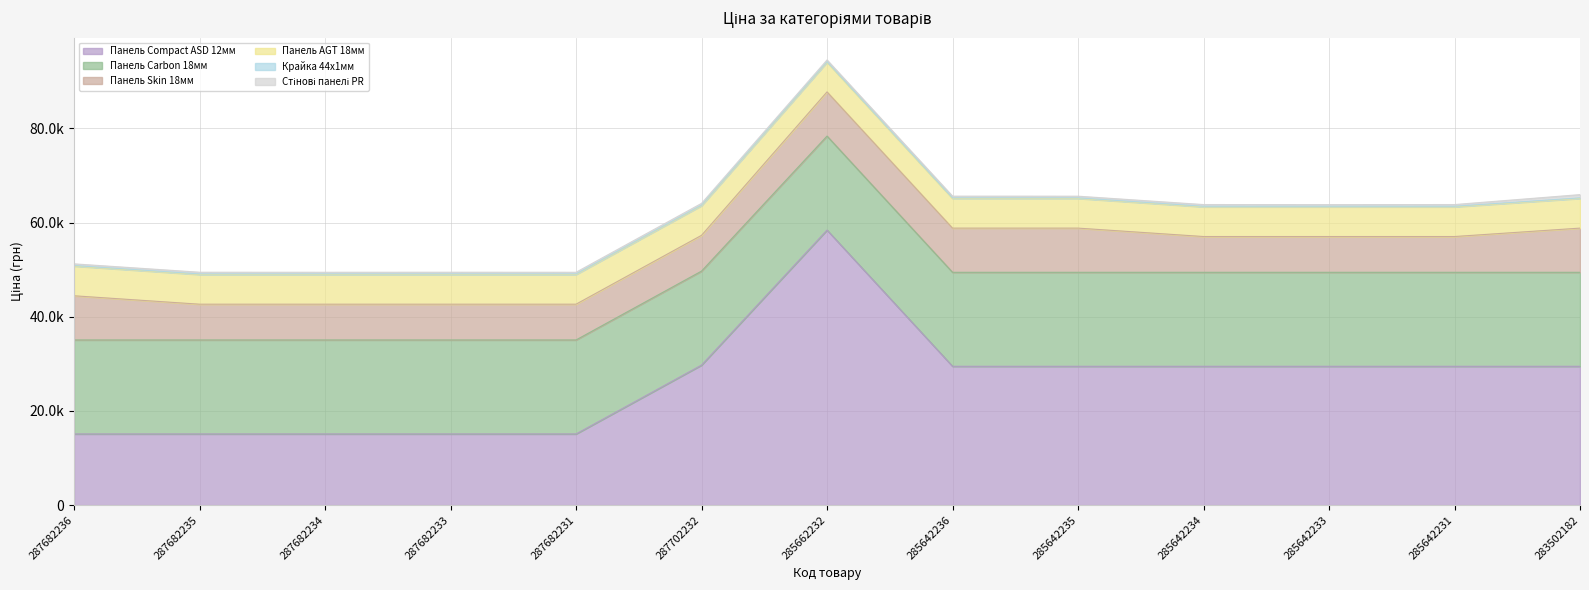

What is the difference between the second highest and minimum values in the Панель Skin 18мм series?

1787.4